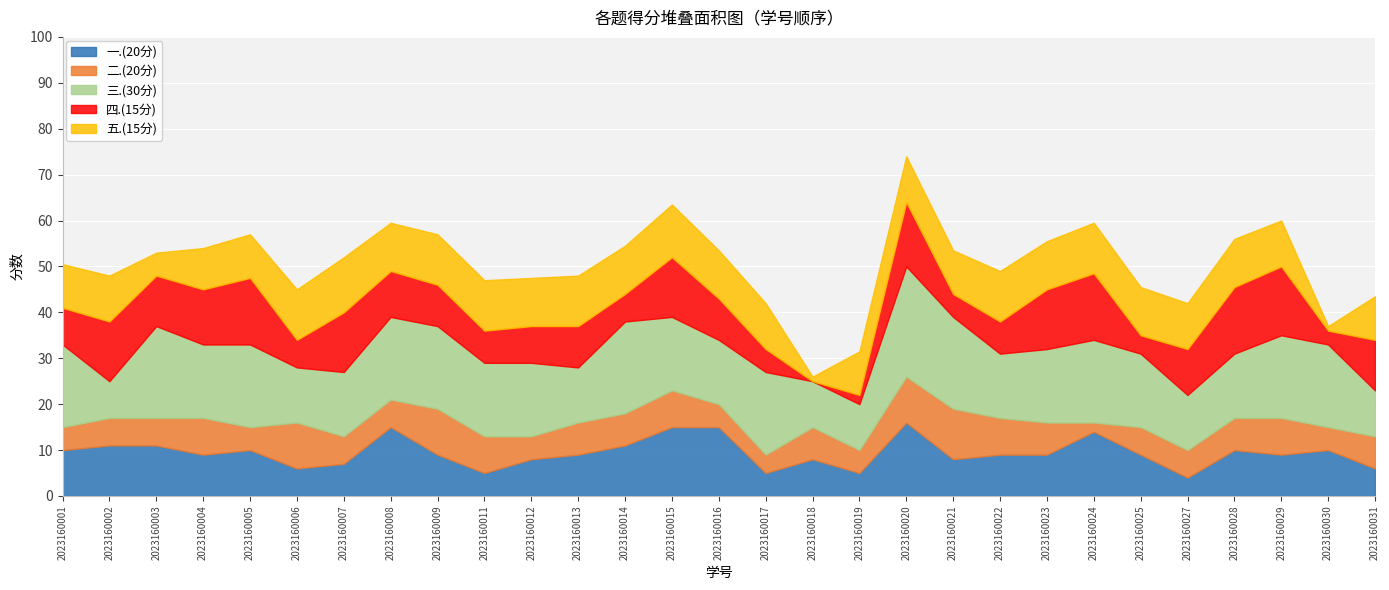

Which series ends up on top after the final intersection of 一.(20分) and 二.(20分)?

二.(20分)